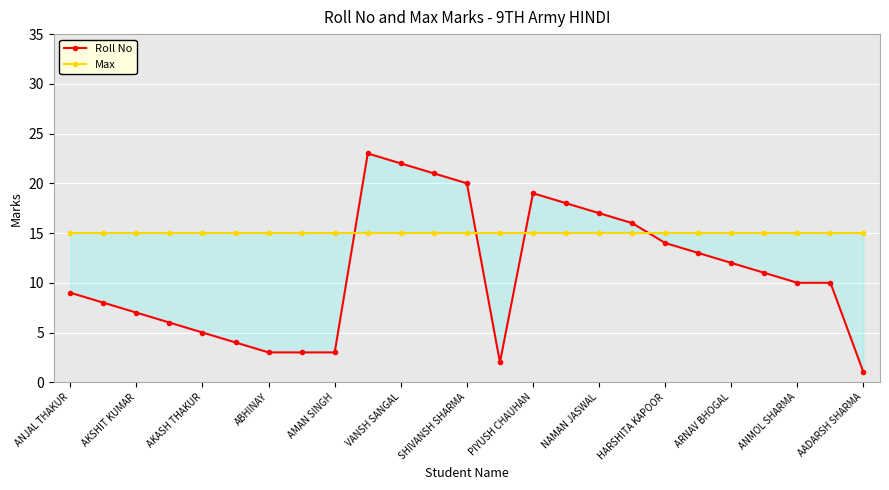

Which series has the largest total across all categories?

Max